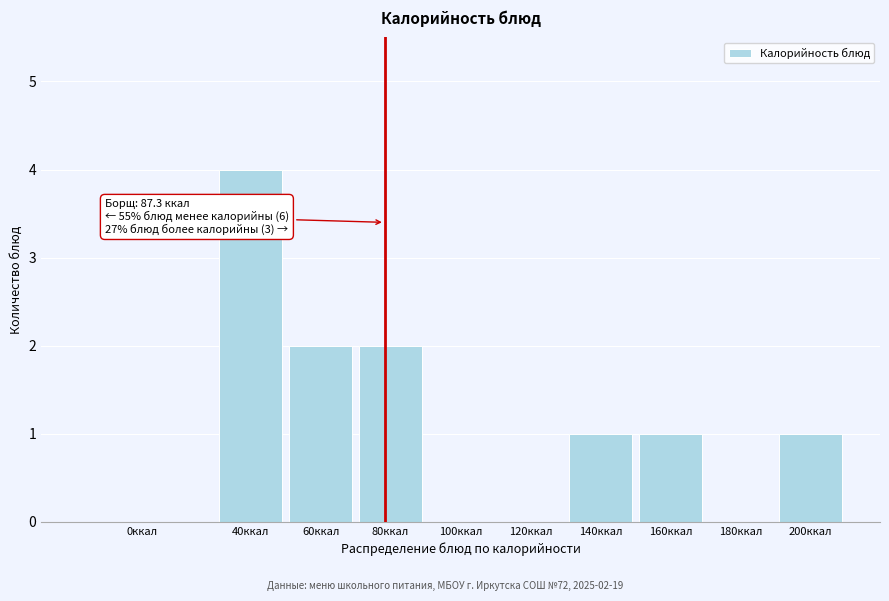

Reading right to left, transcribe all the data shown in this chart.

200ккал=1	180ккал=0	160ккал=1	140ккал=1	120ккал=0	100ккал=0	80ккал=2	60ккал=2	40ккал=4	0ккал=0